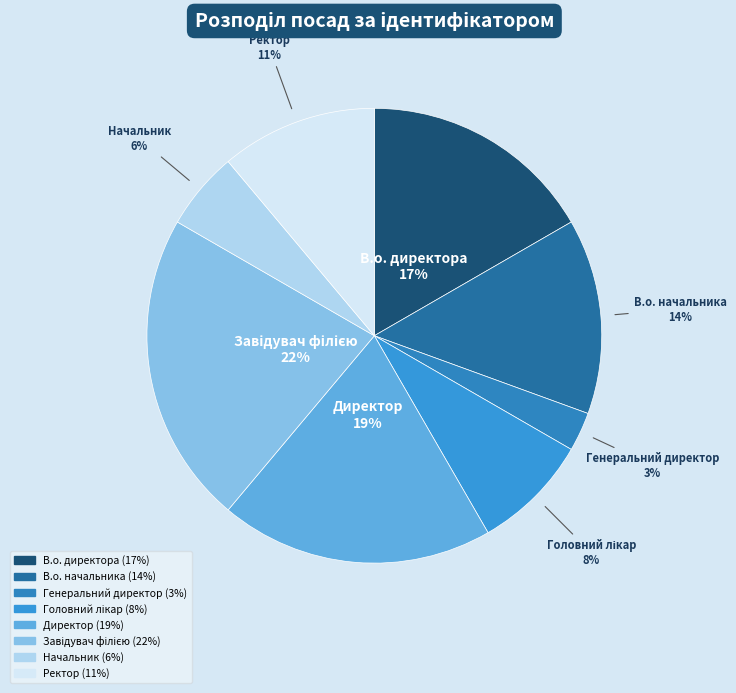

Is it true that Начальник is 16% of the pie?

False